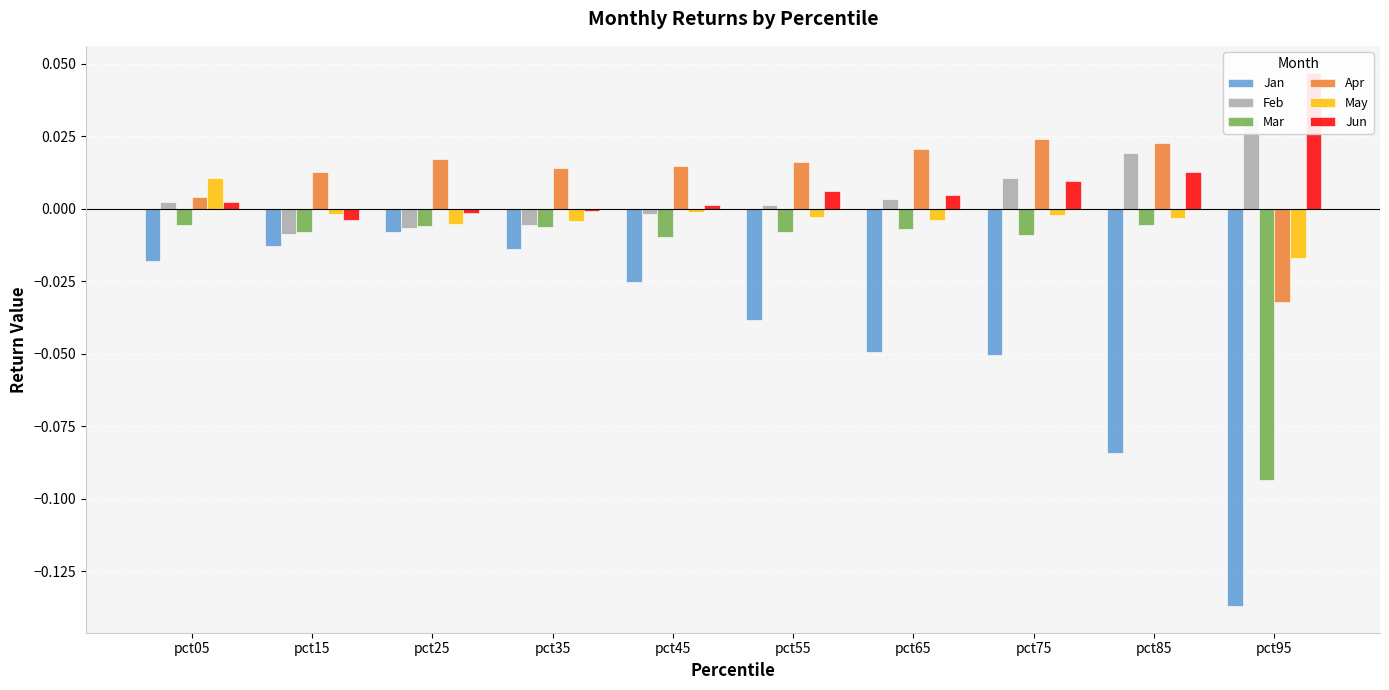

What are all the series names shown in the legend?

Jan, Feb, Mar, Apr, May, Jun